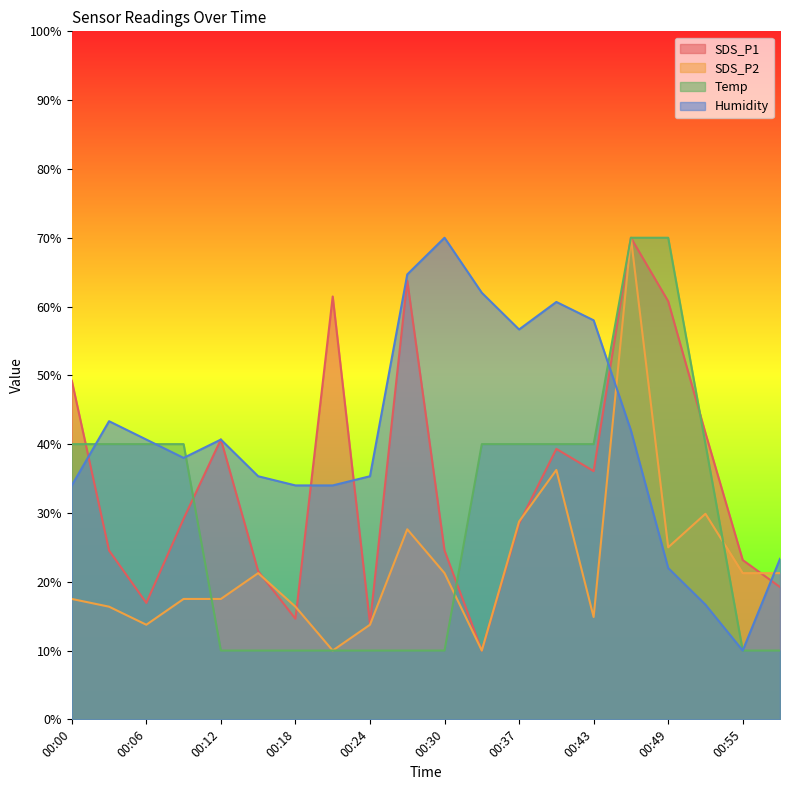

The value of SDS_P1 at 00:55 is 23.2. True or false?

True